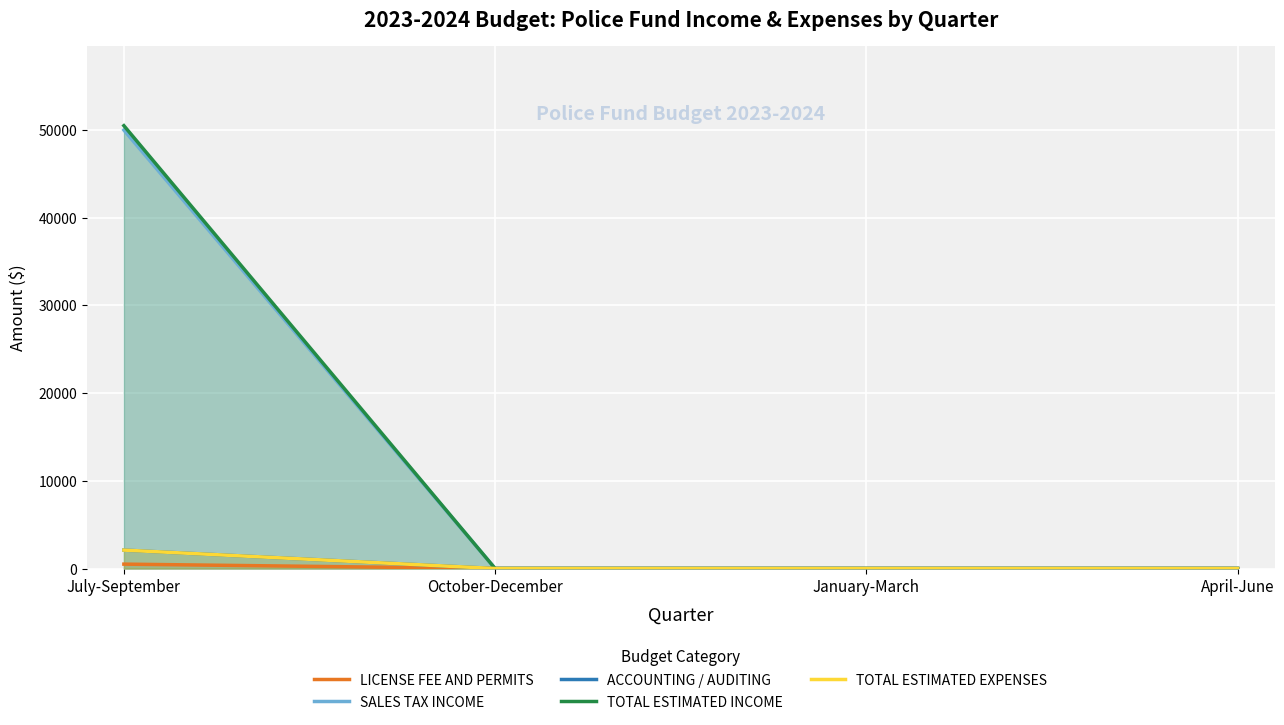

Which series has the largest range (max minus min)?

TOTAL ESTIMATED INCOME